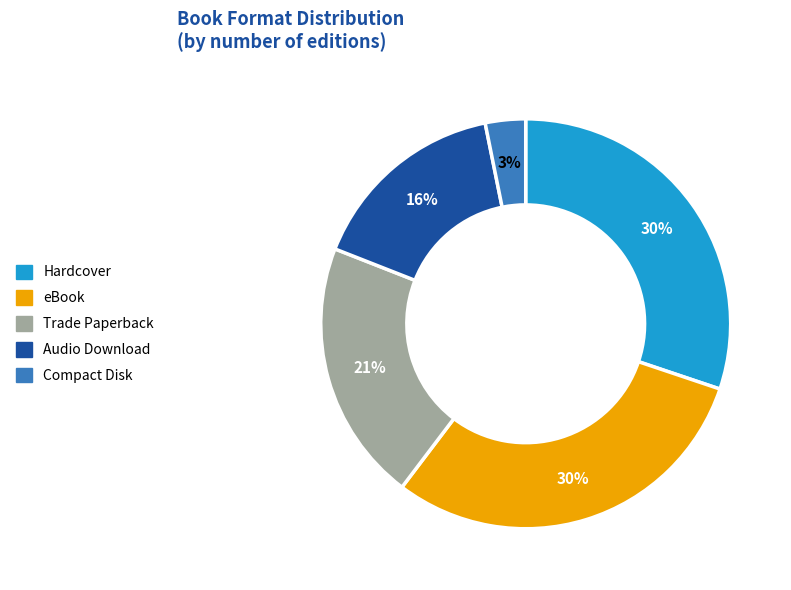

Do Hardcover and eBook together represent more than half of the pie?

Yes